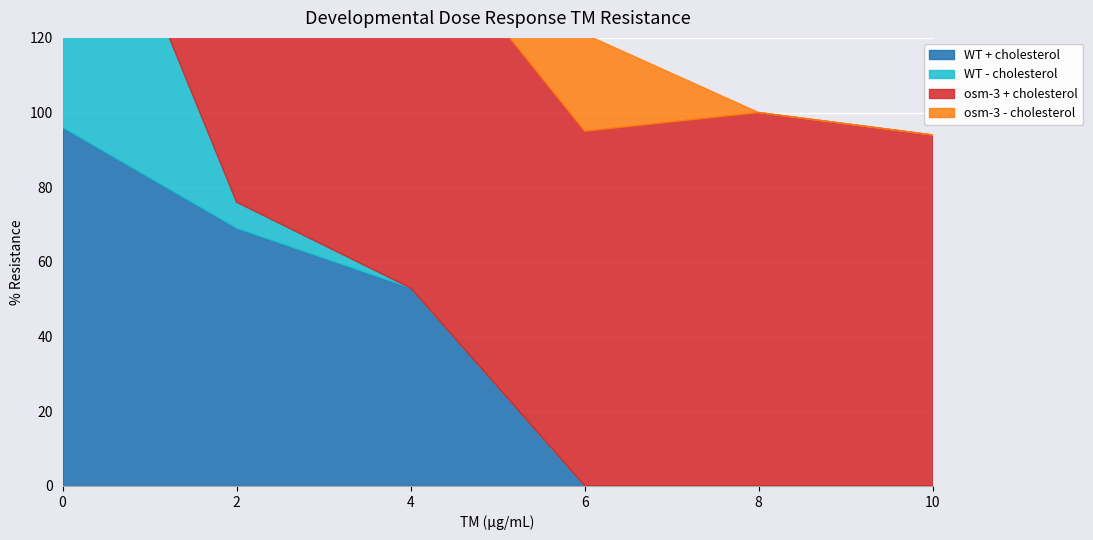

The WT - cholesterol series shows 0 at 8. True or false?

True